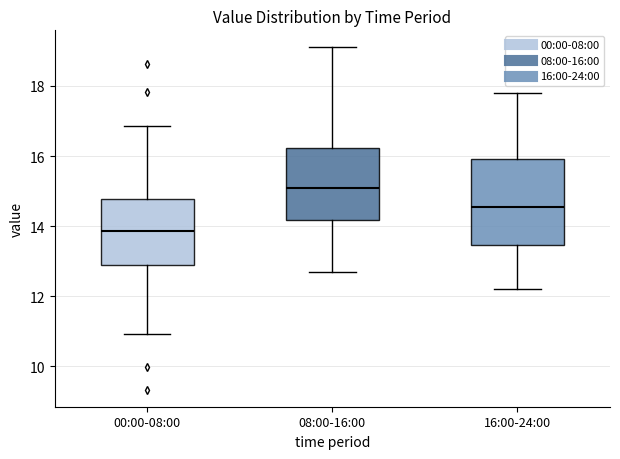

Reading left to right, transcribe this box plot: for each box, give where its median line is, the range the box spans, and where its two whiskers end, as read against the y-axis. The values are not printed on the chart, so give them approximately, as read against the axis.

00:00-08:00: median 13.8, box 13.0 to 14.8, whiskers 11.0 to 16.8
08:00-16:00: median 15.2, box 14.2 to 16.2, whiskers 12.8 to 19.2
16:00-24:00: median 14.6, box 13.4 to 16.0, whiskers 12.2 to 17.8